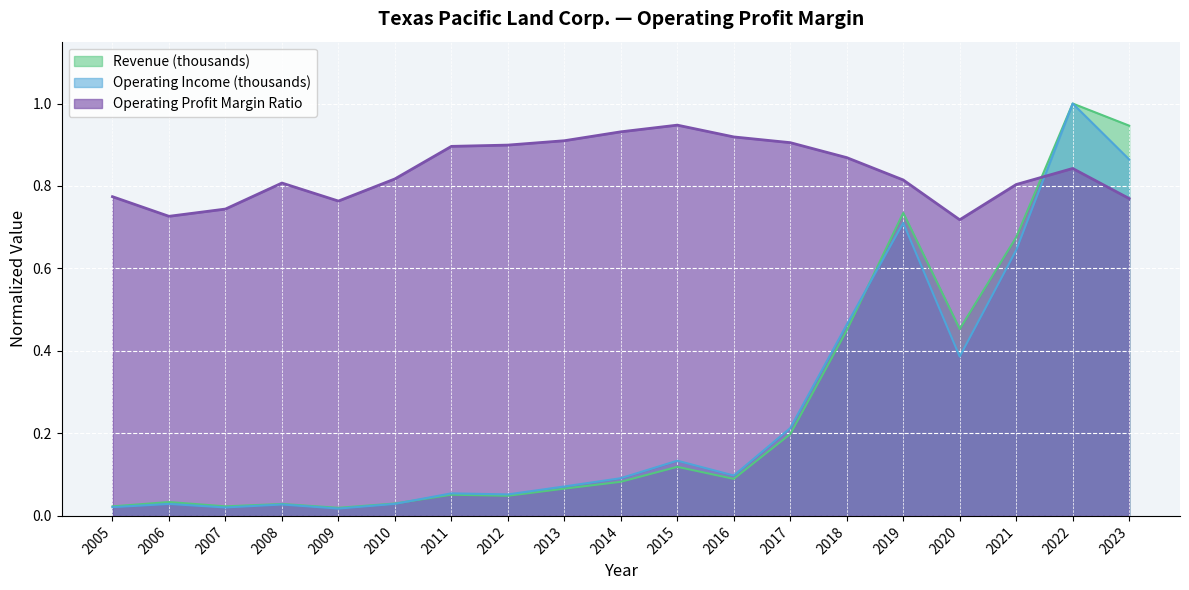

Is the value of Revenue (thousands) at 2005 greater than the value of Operating Income (thousands) at 2016?

No